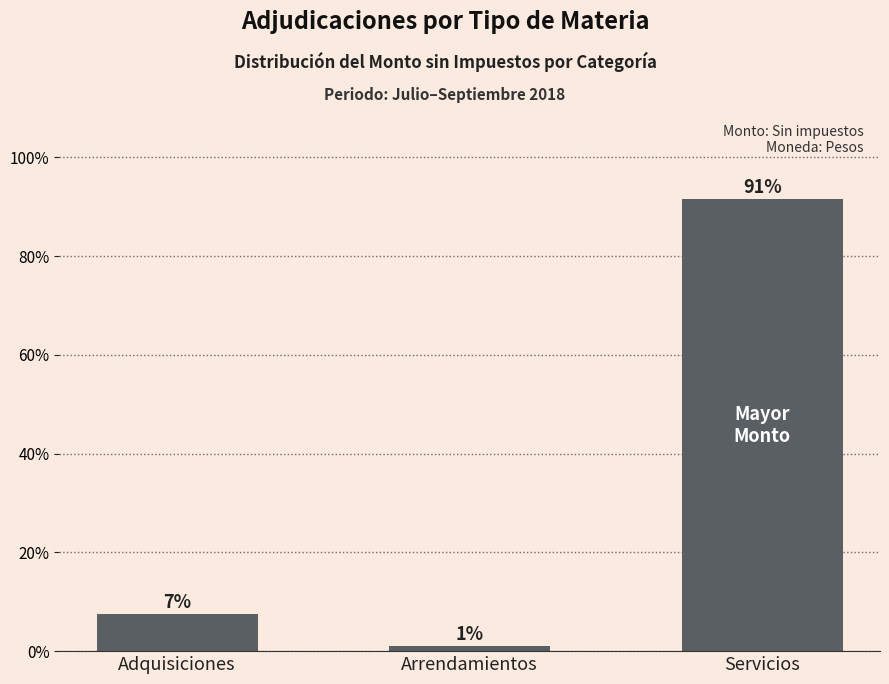

What is the average value?

0.3